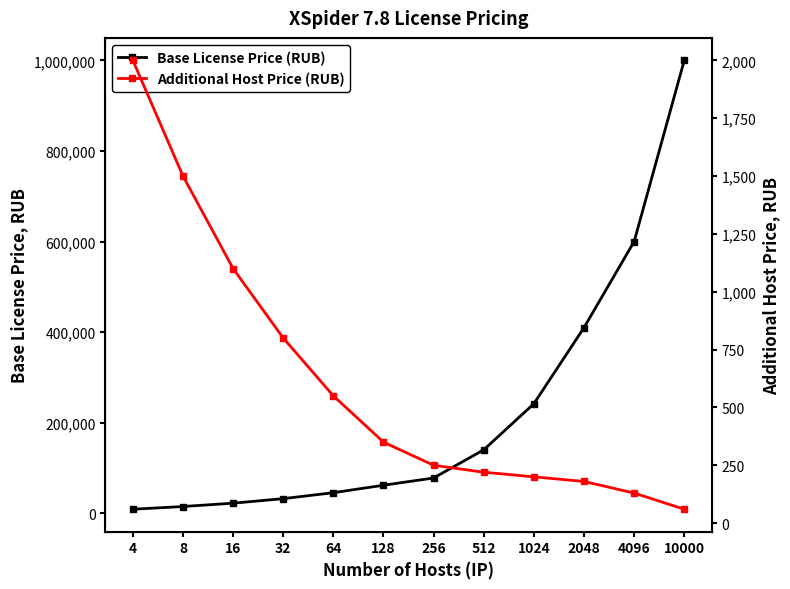

True or false: Additional Host Price (RUB) has more than 2 points higher than both neighbors.

False